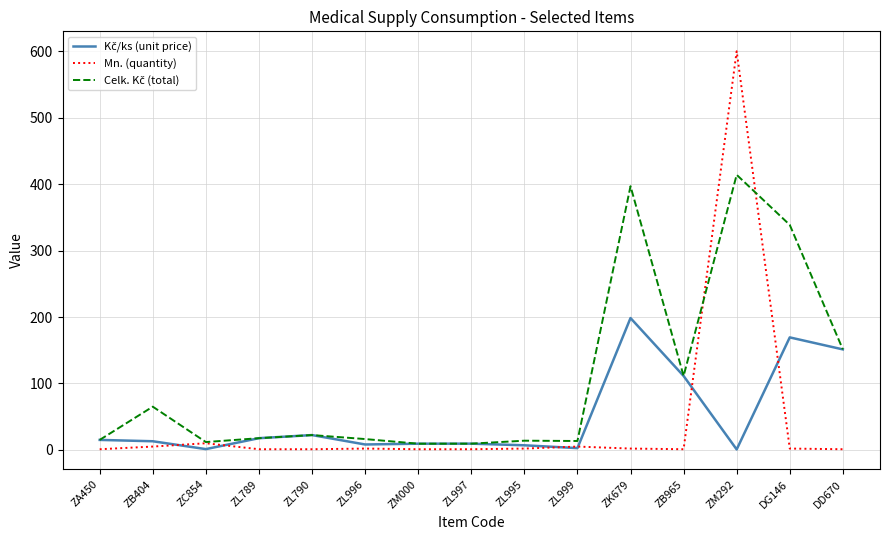

Which series has the largest range (max minus min)?

Mn. (quantity)